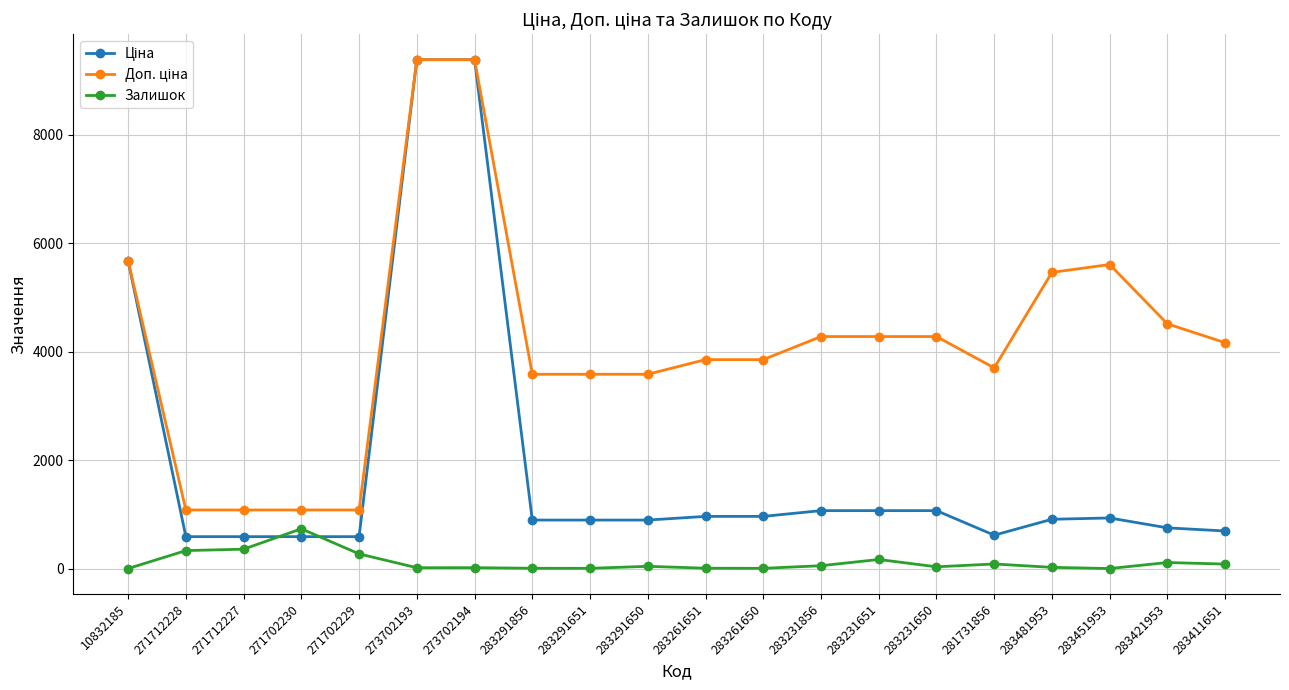

At how many categories does at least one series exceed 3058?

16